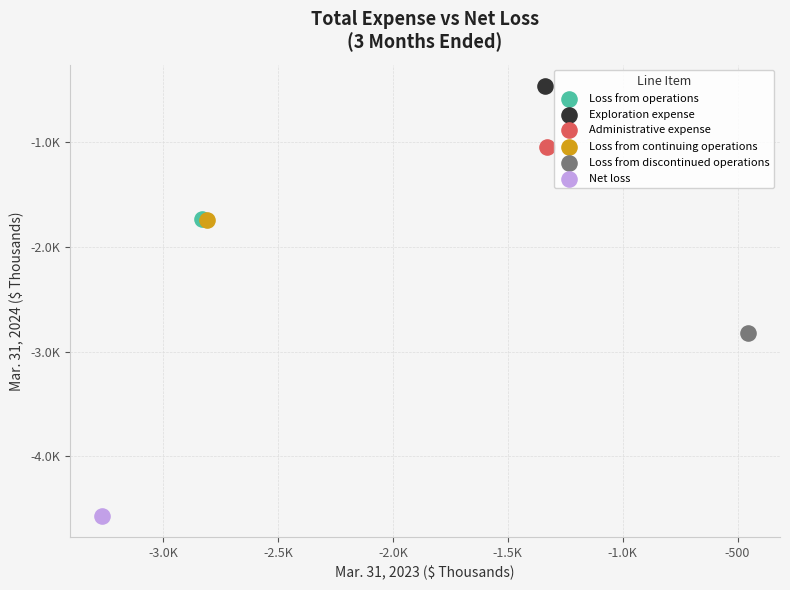

What are all the series names shown in the legend?

Loss from operations, Exploration expense, Administrative expense, Loss from continuing operations, Loss from discontinued operations, Net loss